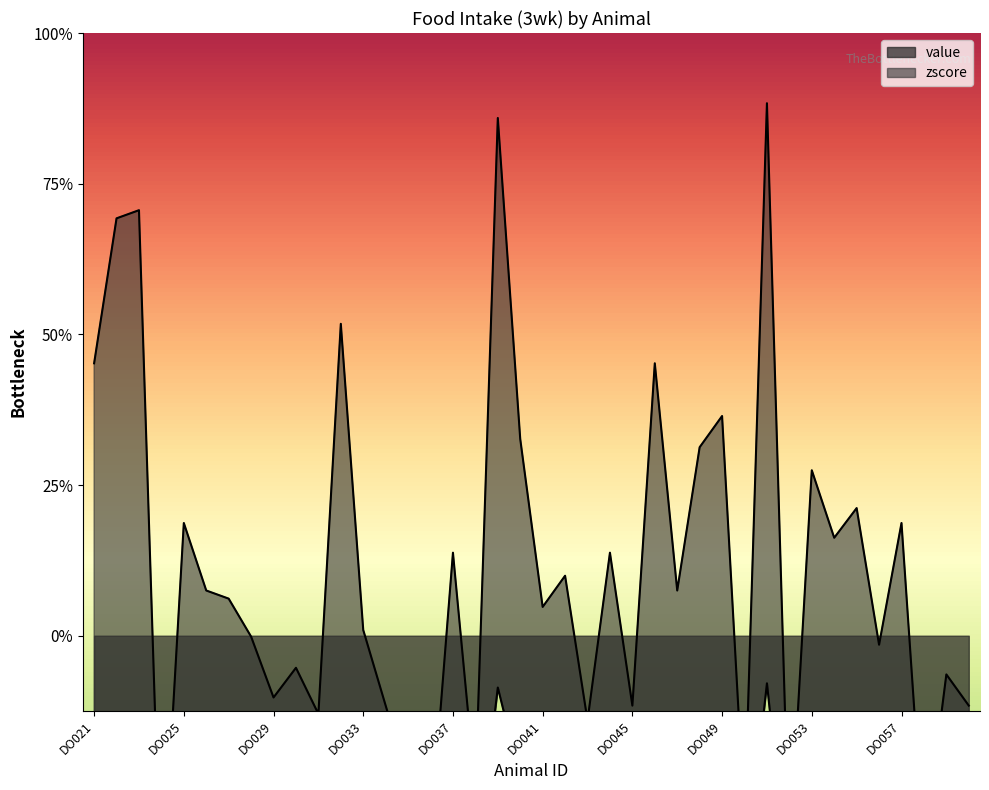

What is the average value of the zscore series?

0.4